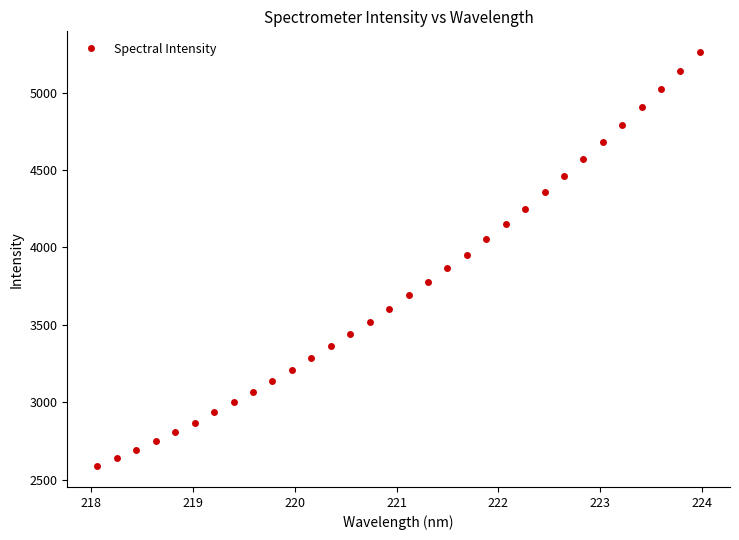

True or false: there are more than 2 points higher than both neighbors.

False